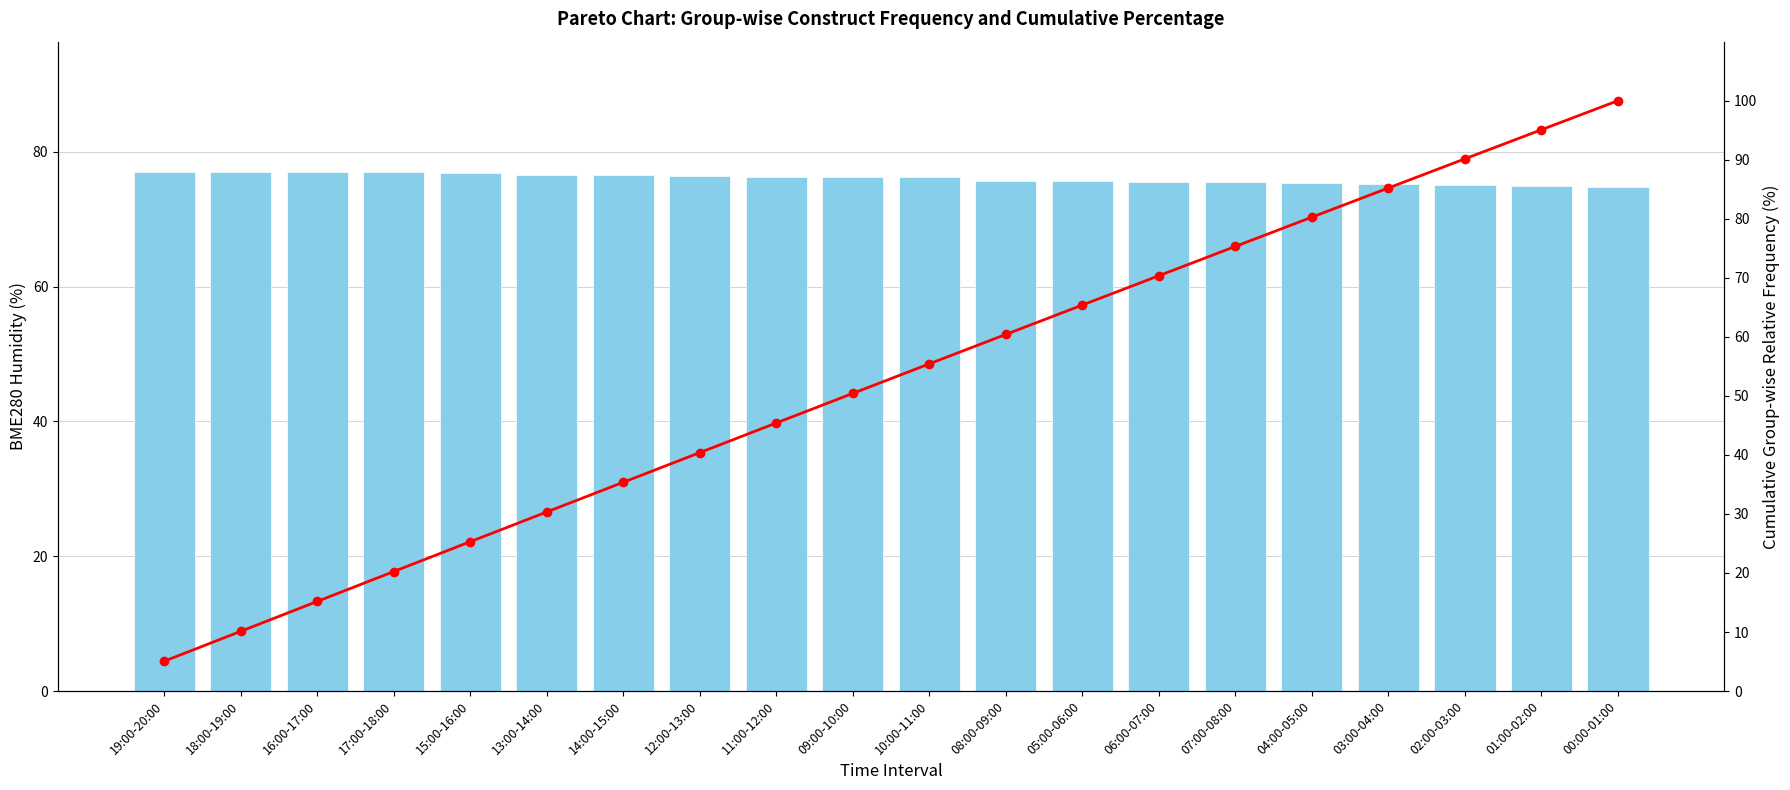

What is the spread (max minus min) of values at 06:00-07:00?

5.2